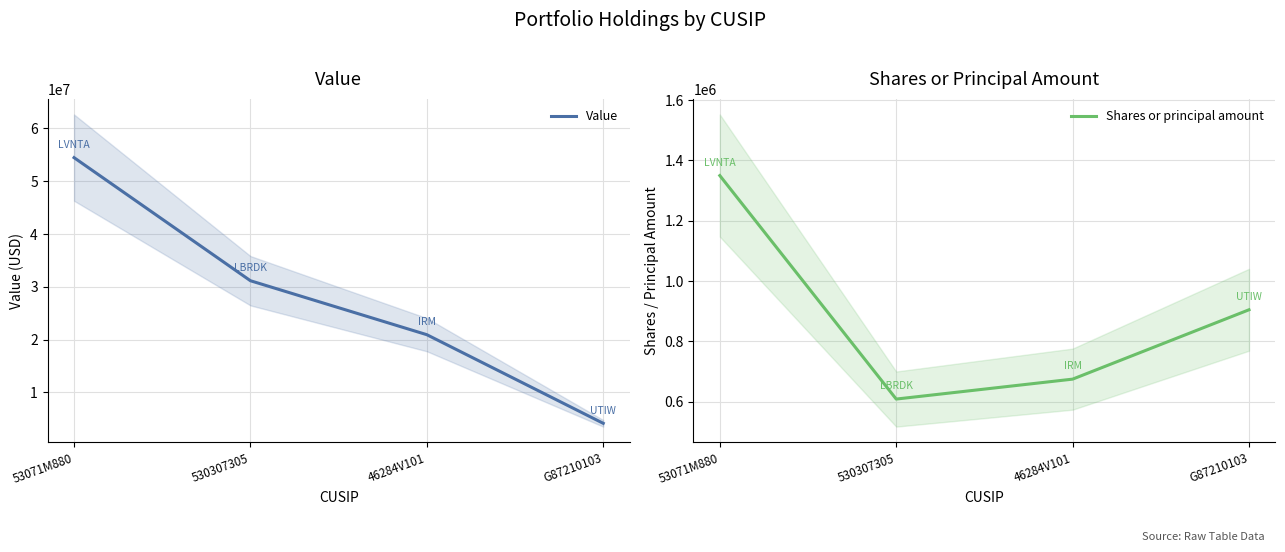

What is the maximum value shown in the chart?

54473000